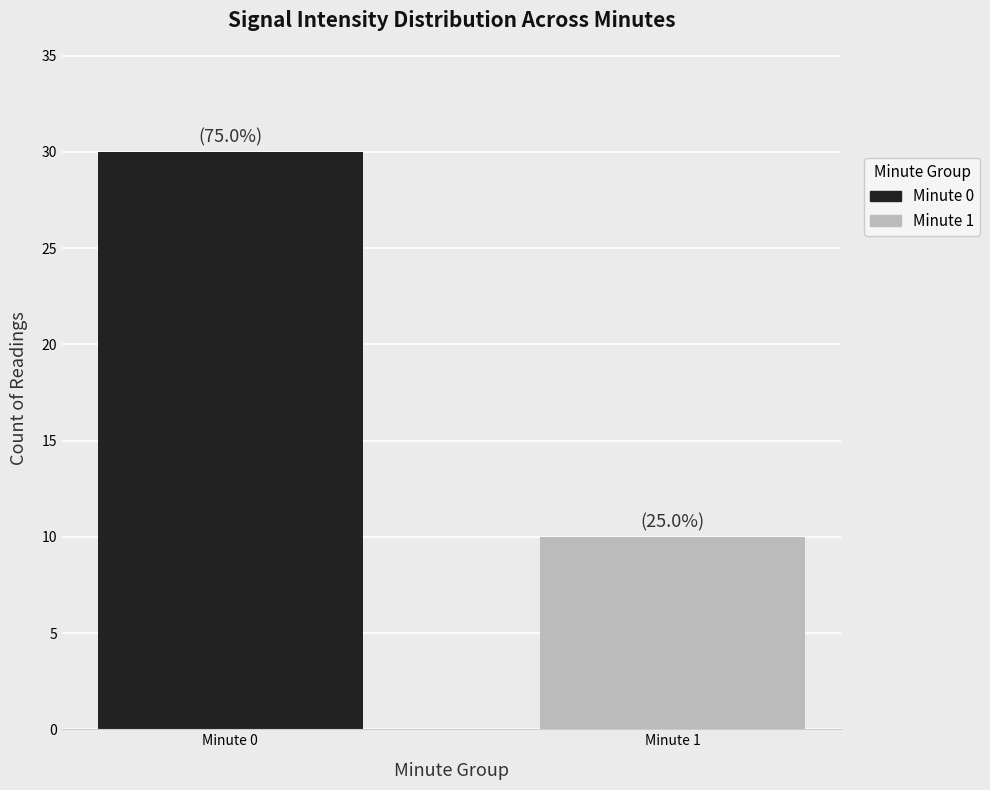

The value at 22 is -50.3. True or false?

False